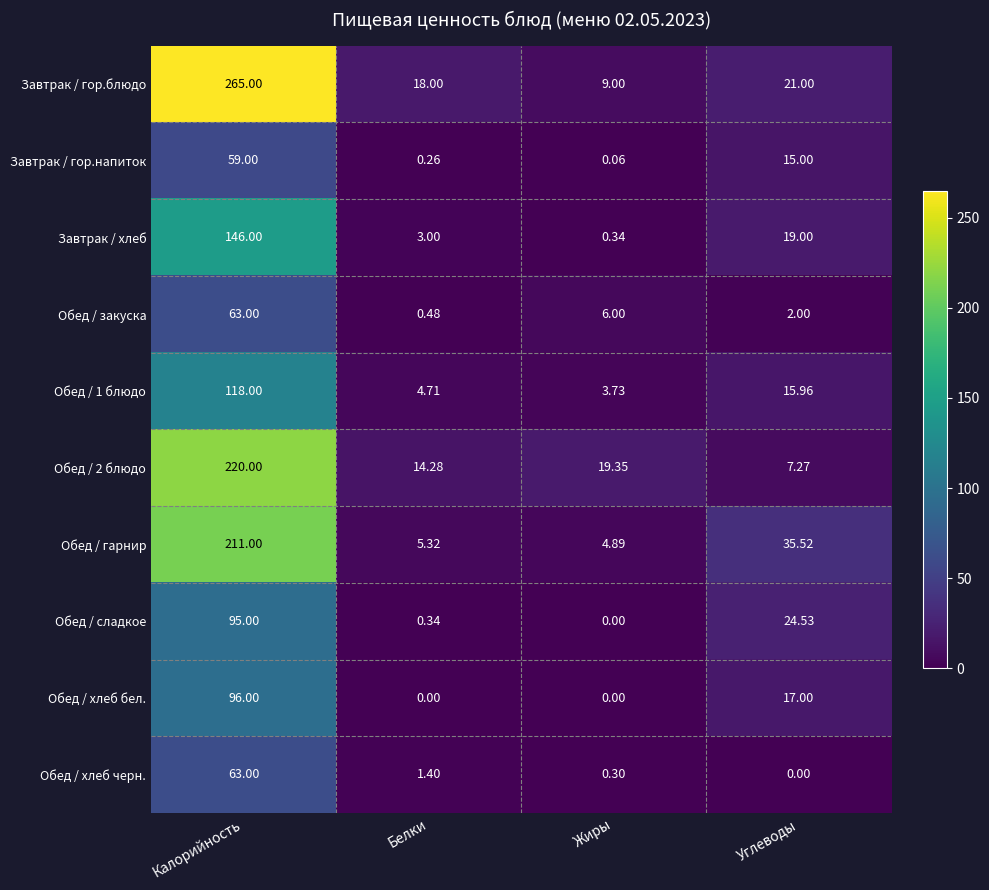

Where is Обед / закуска nearest to the value 31?

Жиры